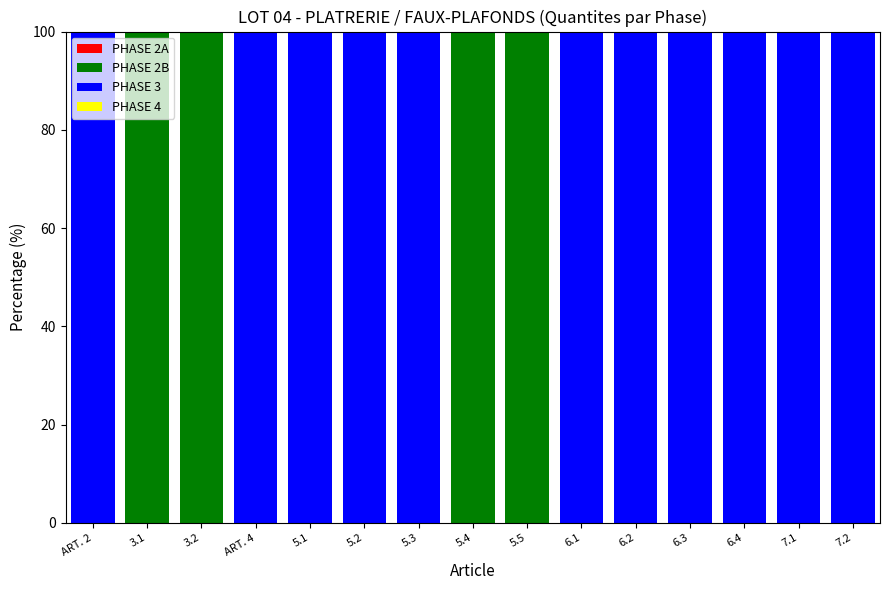

The value of PHASE 2B at ART. 2 is 0. True or false?

True